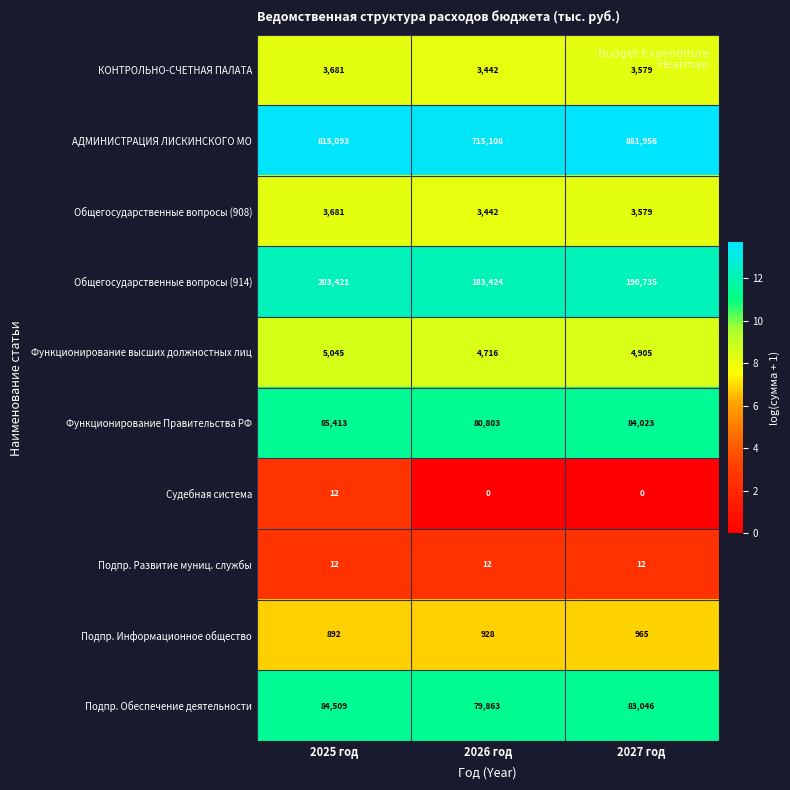

What is the average value of the Функционирование Правительства РФ series?

83413